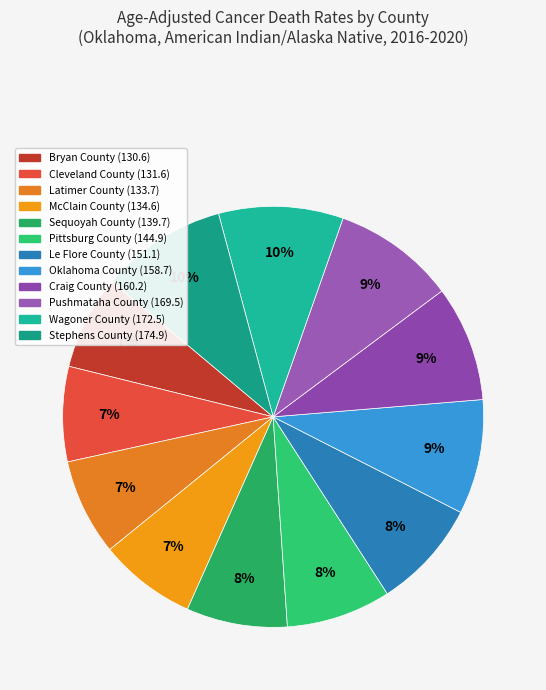

Rank the categories by value from lowest to highest.

Bryan County, Cleveland County, Latimer County, McClain County, Sequoyah County, Pittsburg County, Le Flore County, Oklahoma County, Craig County, Pushmataha County, Wagoner County, Stephens County